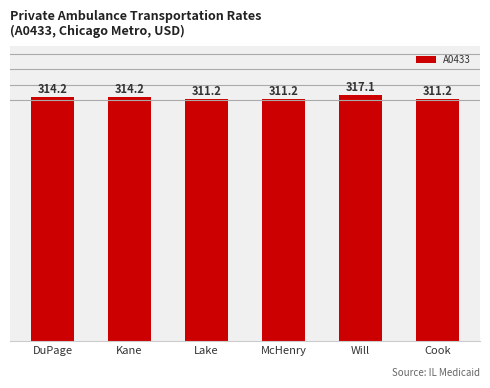

Reading left to right, extract all data points from this chart.

DuPage=314.2	Kane=314.2	Lake=311.2	McHenry=311.2	Will=317.1	Cook=311.2